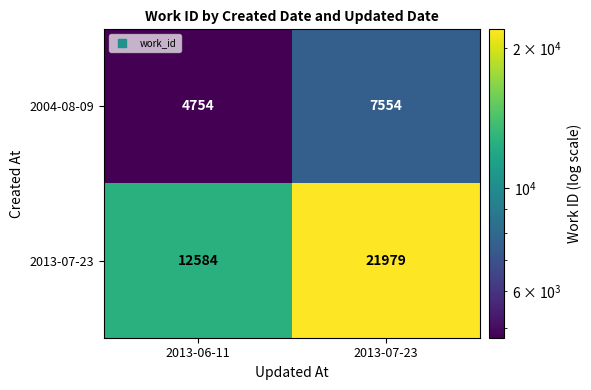

How many series are shown in this chart?

2